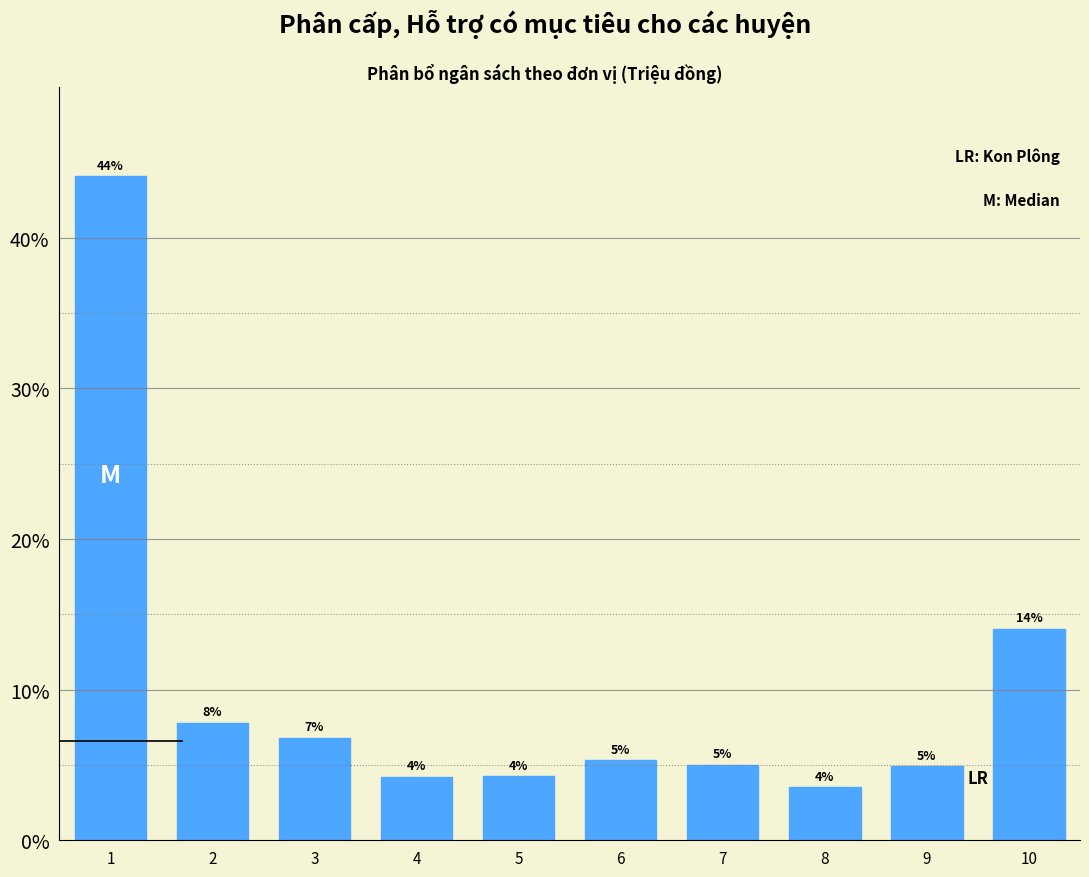

What is the sum of all values?

100.0